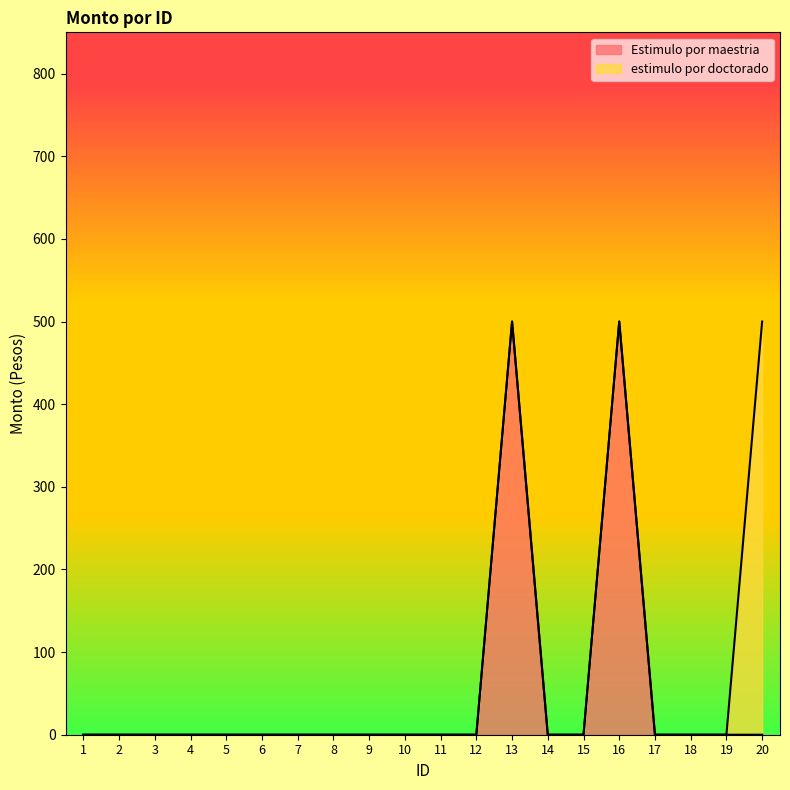

The value at 1 is 0. True or false?

True